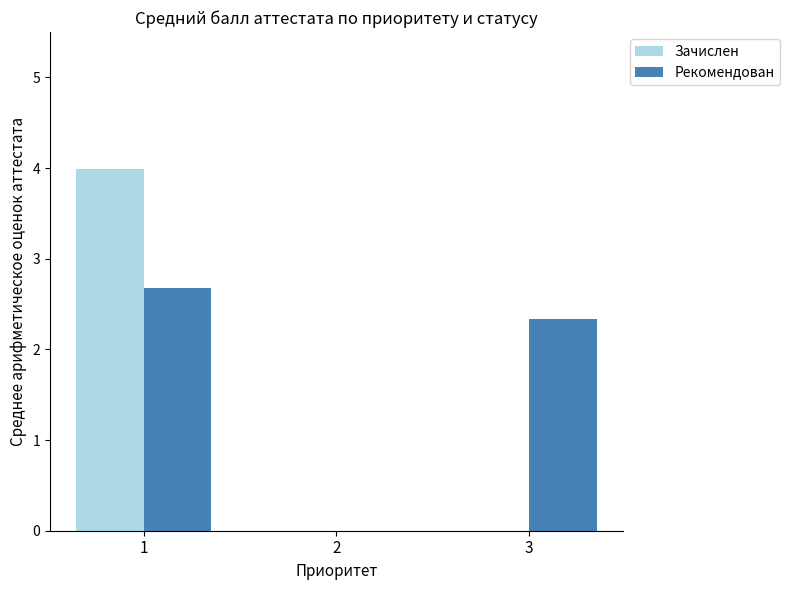

How many groups of bars are there?

3